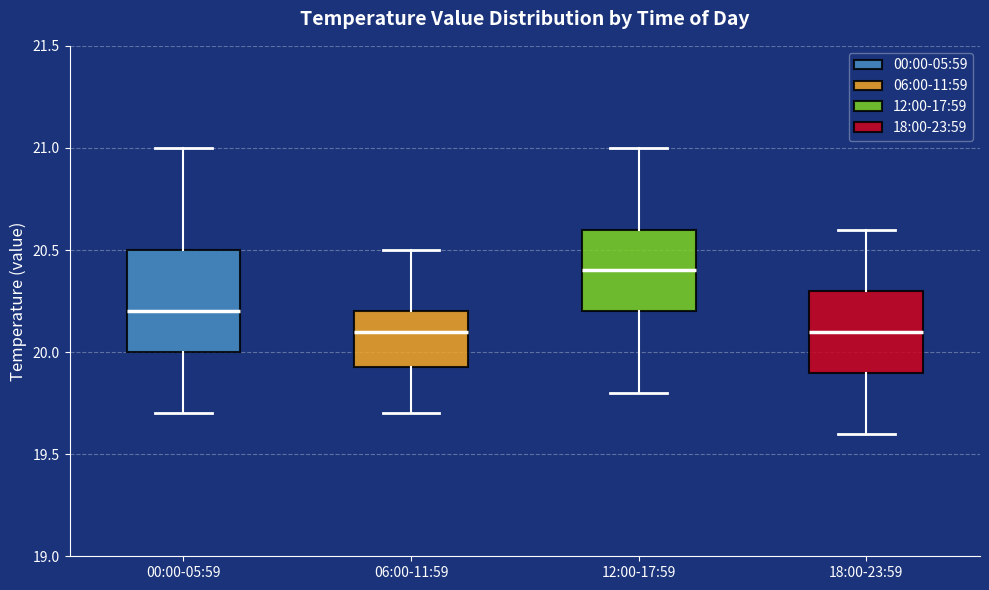

Where does the lower whisker of the box for 18:00-23:59 end on the y-axis? The values are not printed on the chart, so give them approximately, as read against the axis.

19.60